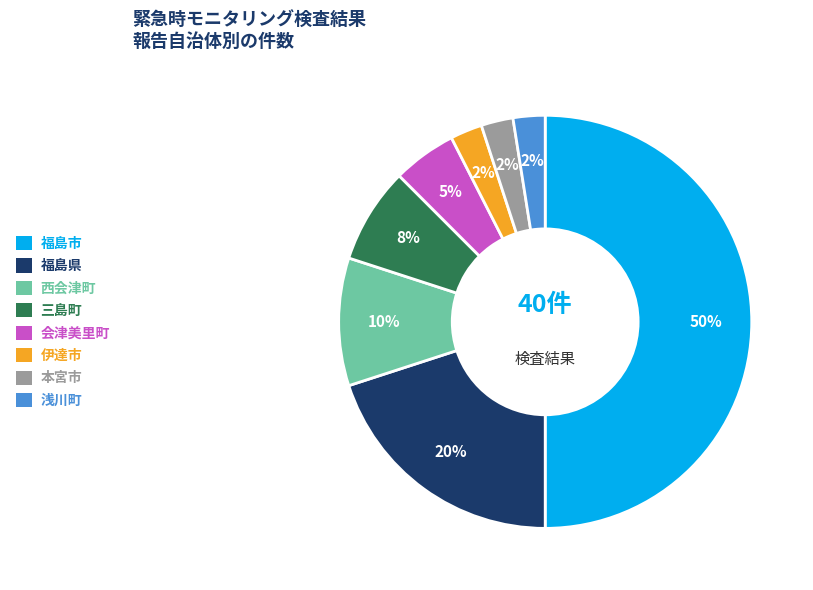

To the nearest percent, what is the average slice percentage?

12%